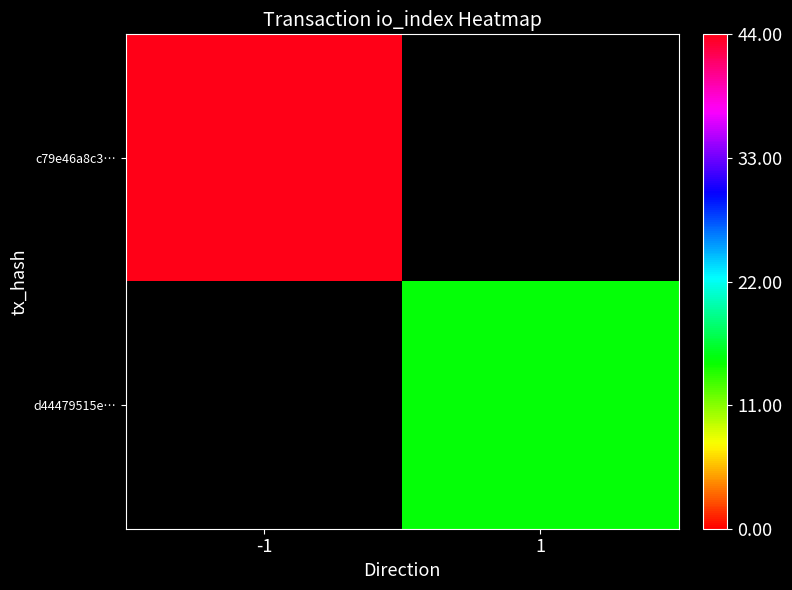

At which label does c79e46a8c3… reach its minimum?

-1